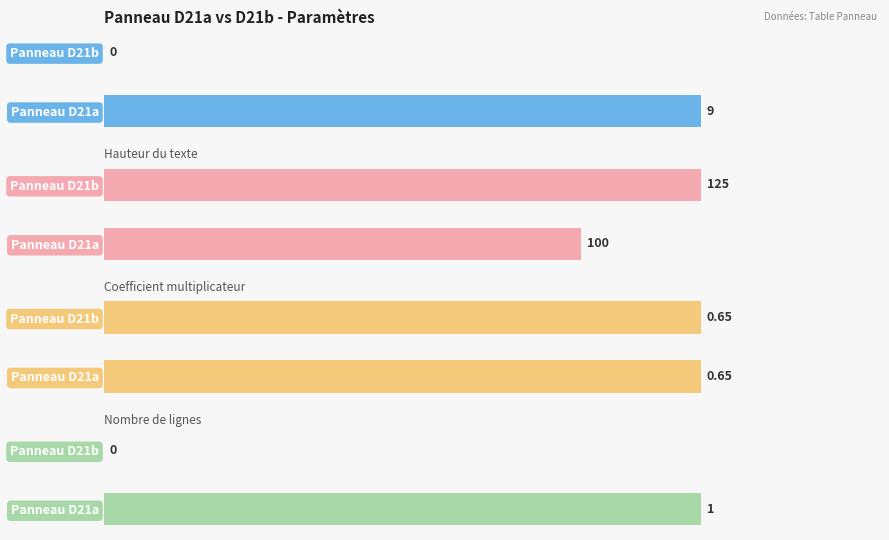

The Hauteur du texte series shows 125.0 at Panneau D21b. True or false?

True